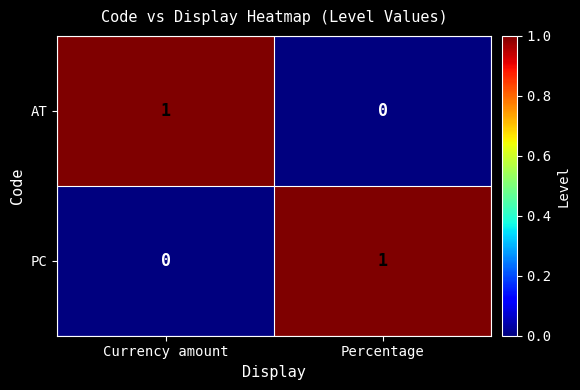

At how many categories does at least one series exceed 0?

2